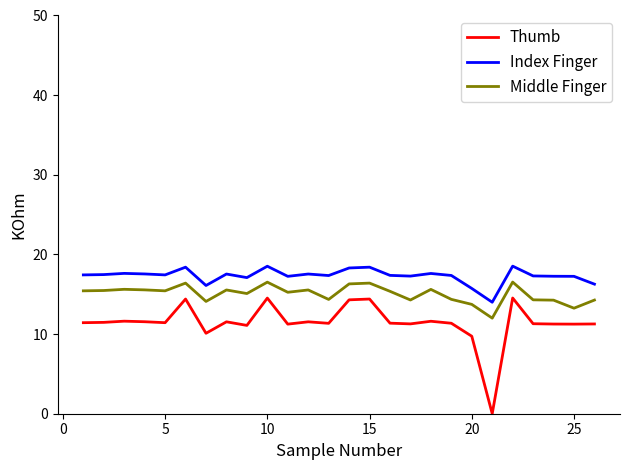

What is the minimum value for Middle Finger?

12.0